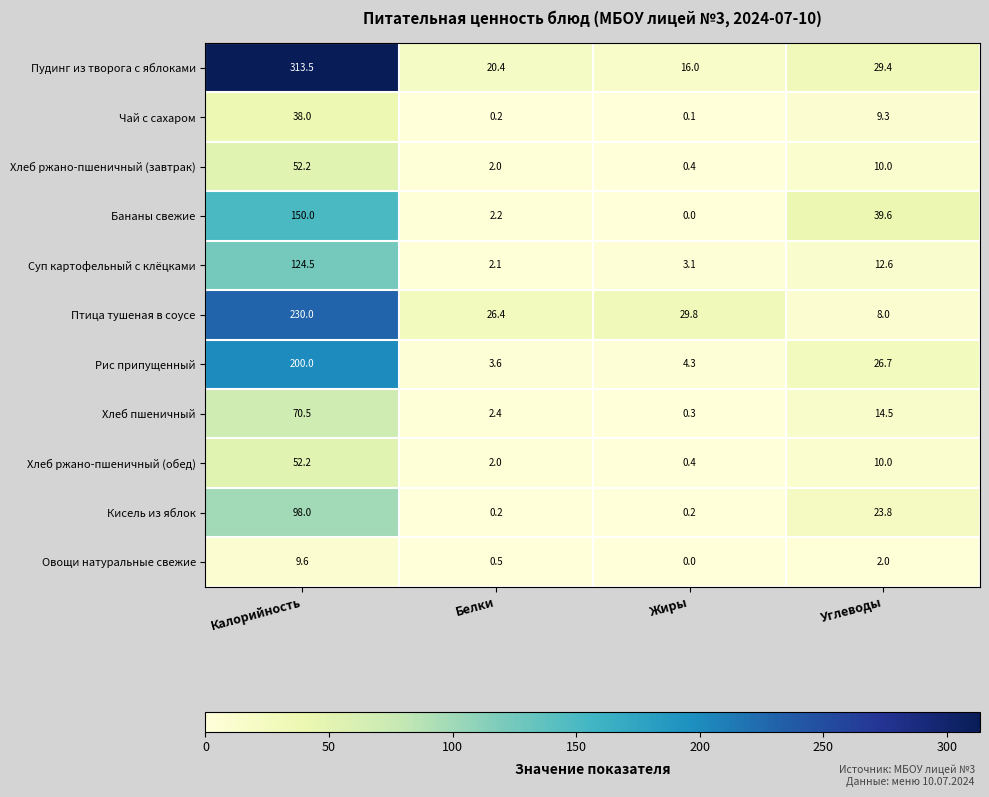

What is the difference between the highest and lowest values at Углеводы?

37.6